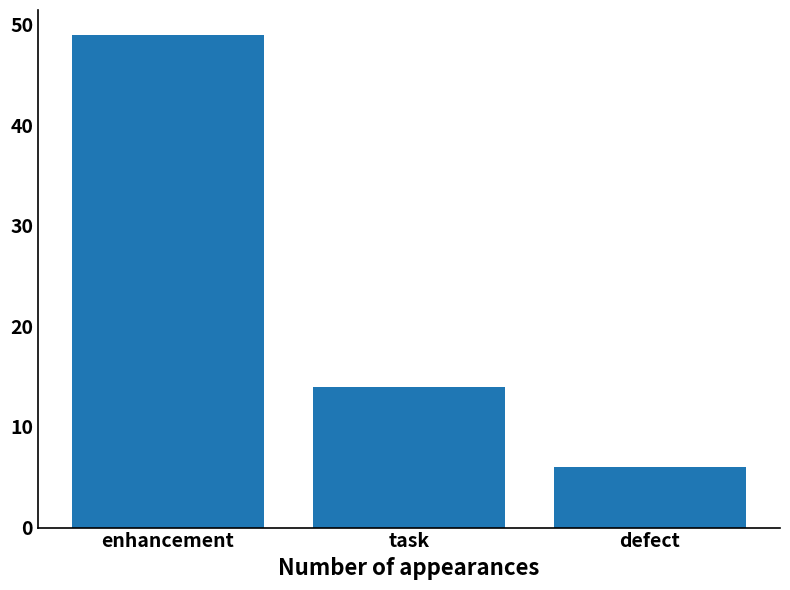

Where does the data first go above 14?

enhancement